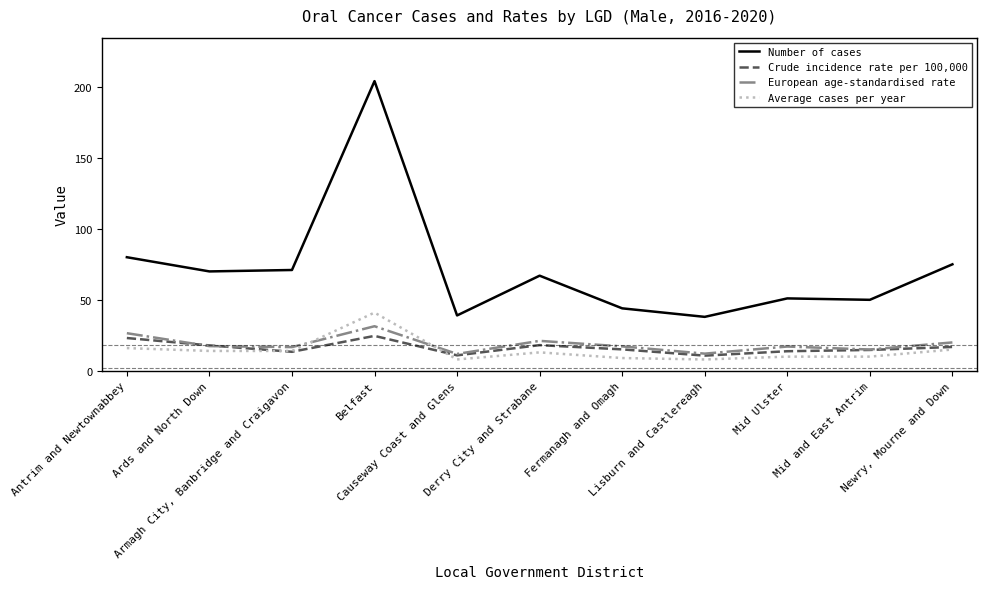

What is the difference between the highest and lowest values at Causeway Coast and Glens?

31.0